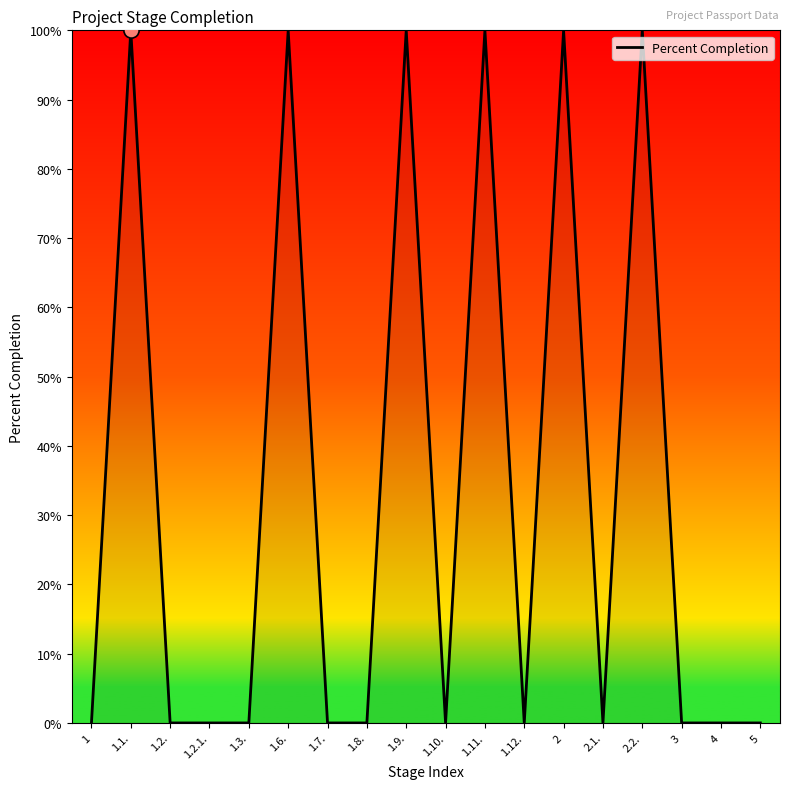

What is the change in value from 1 to 2?

+100